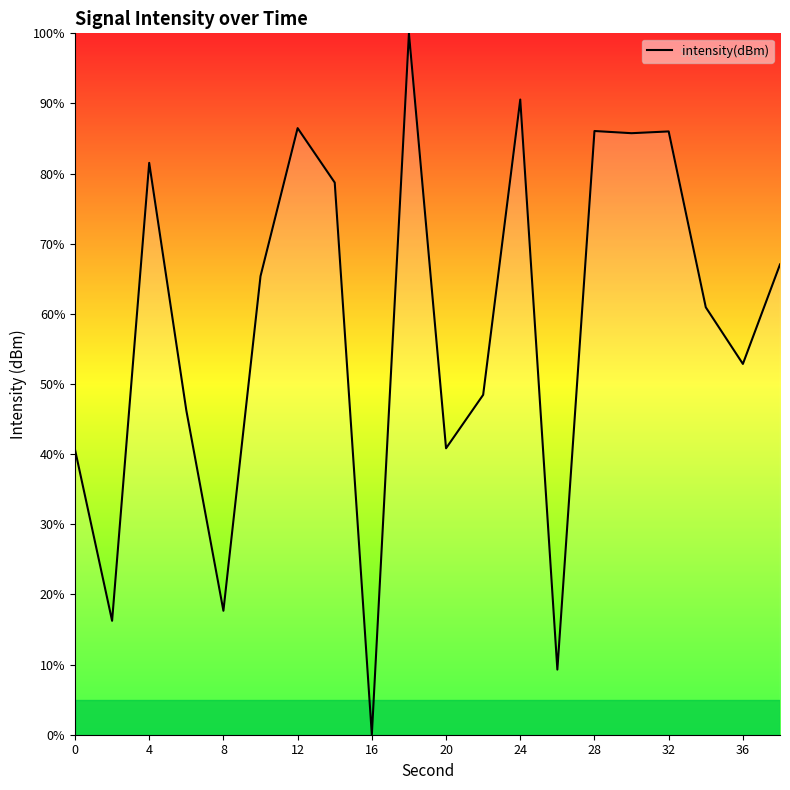

What is the maximum value shown in the chart?

100.0